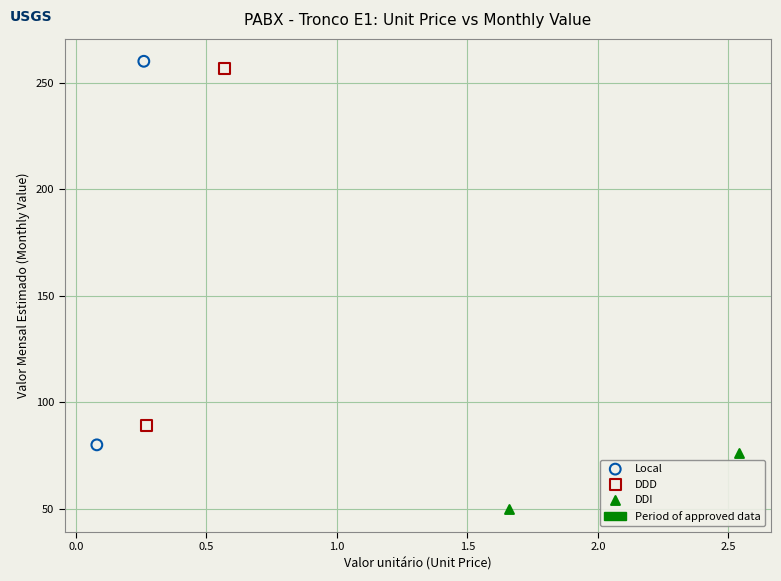

Which series has the largest Y range (max minus min)?

Local